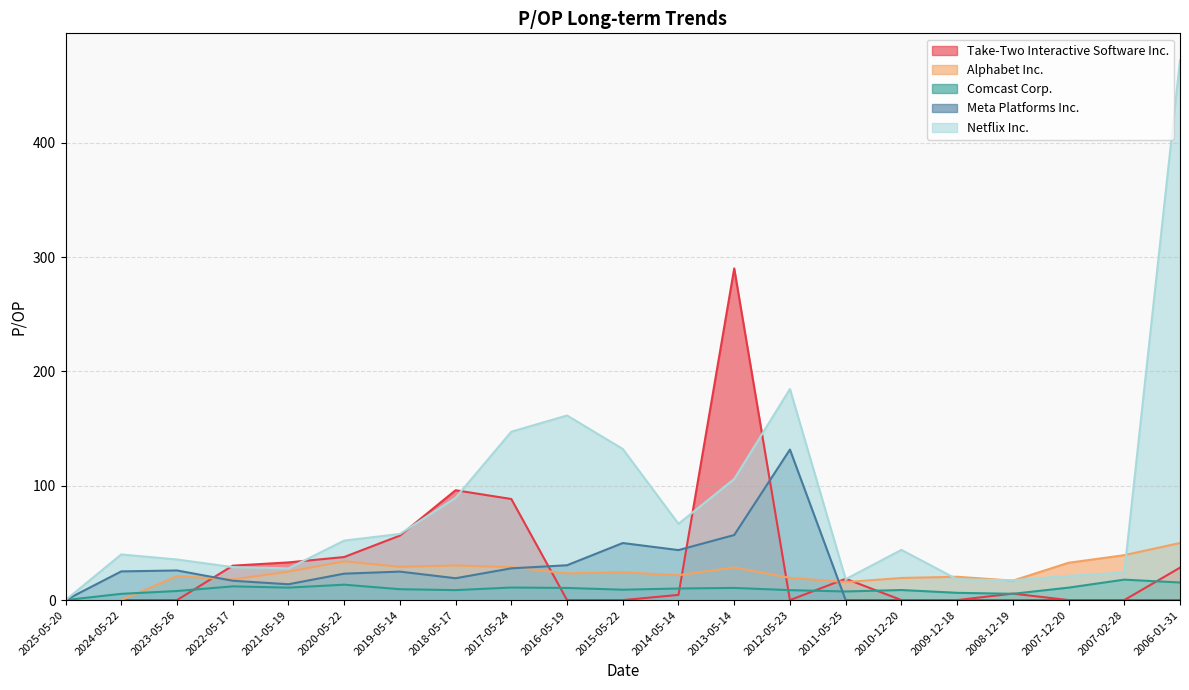

Where is the first local maximum for Meta Platforms Inc.?

2023-05-26